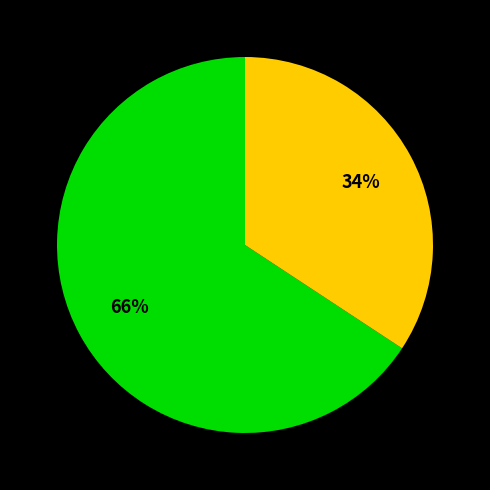

To the nearest percent, what is the average slice percentage?

50%